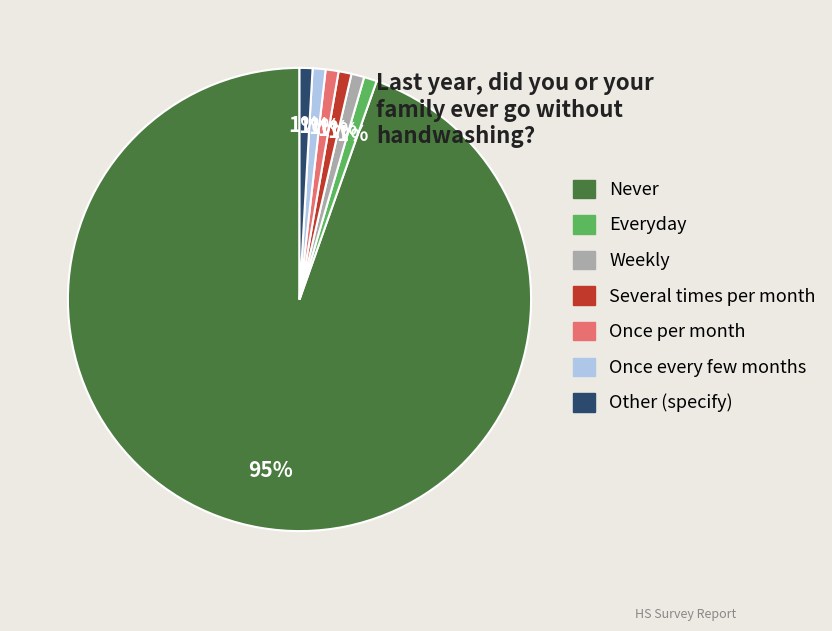

Which slice is the largest?

Never